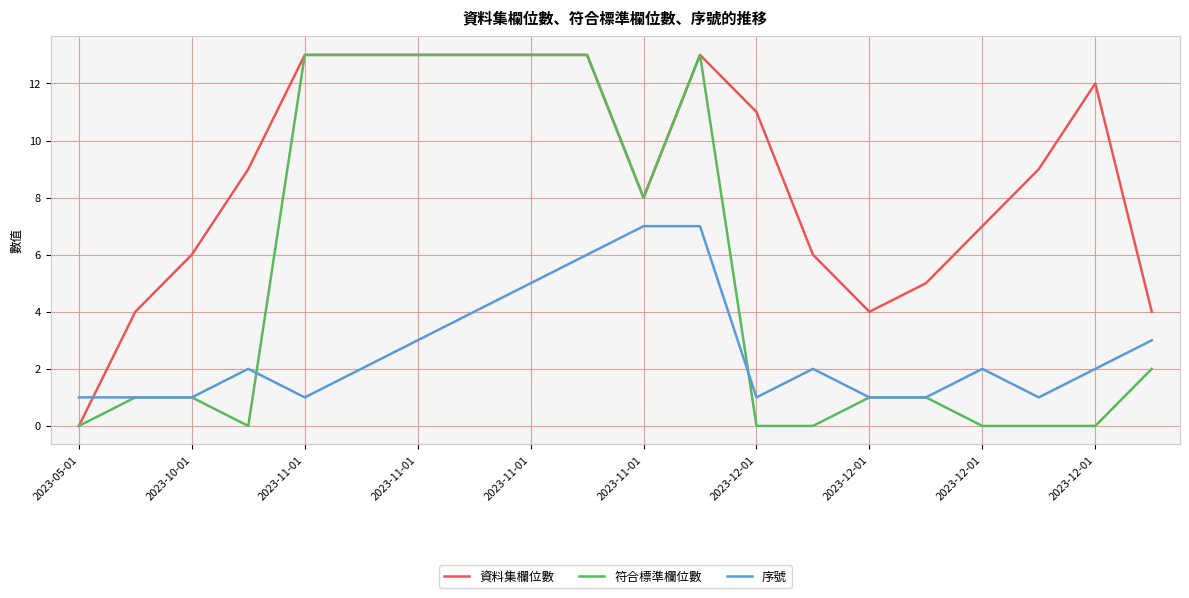

How many times do 序號 and 資料集欄位數 cross each other?

1